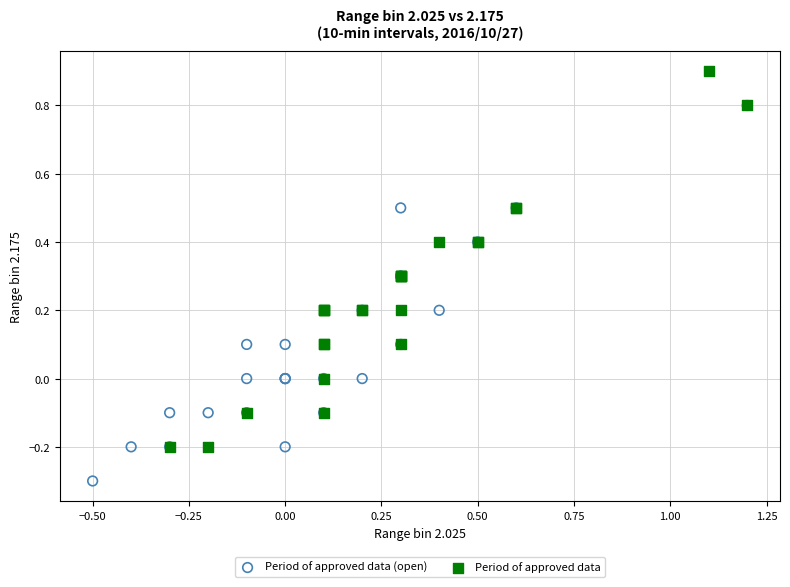

What are all the series names shown in the legend?

Period of approved data (open), Period of approved data